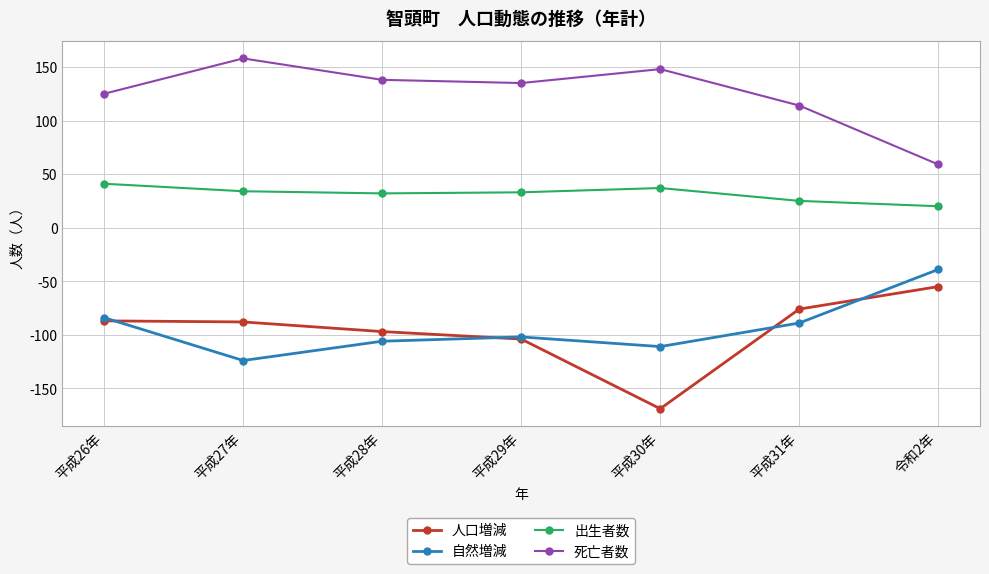

What is the spread (max minus min) of values at 令和2年?

114